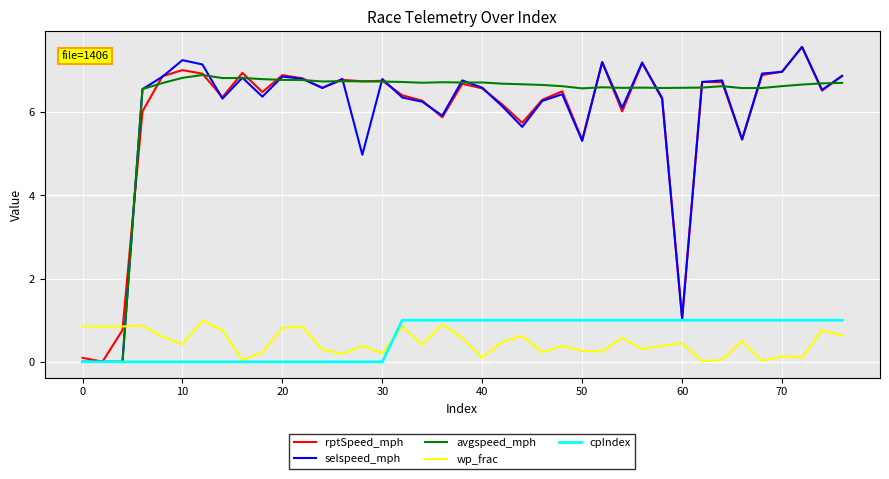

Which series has the largest total across all categories?

avgspeed_mph